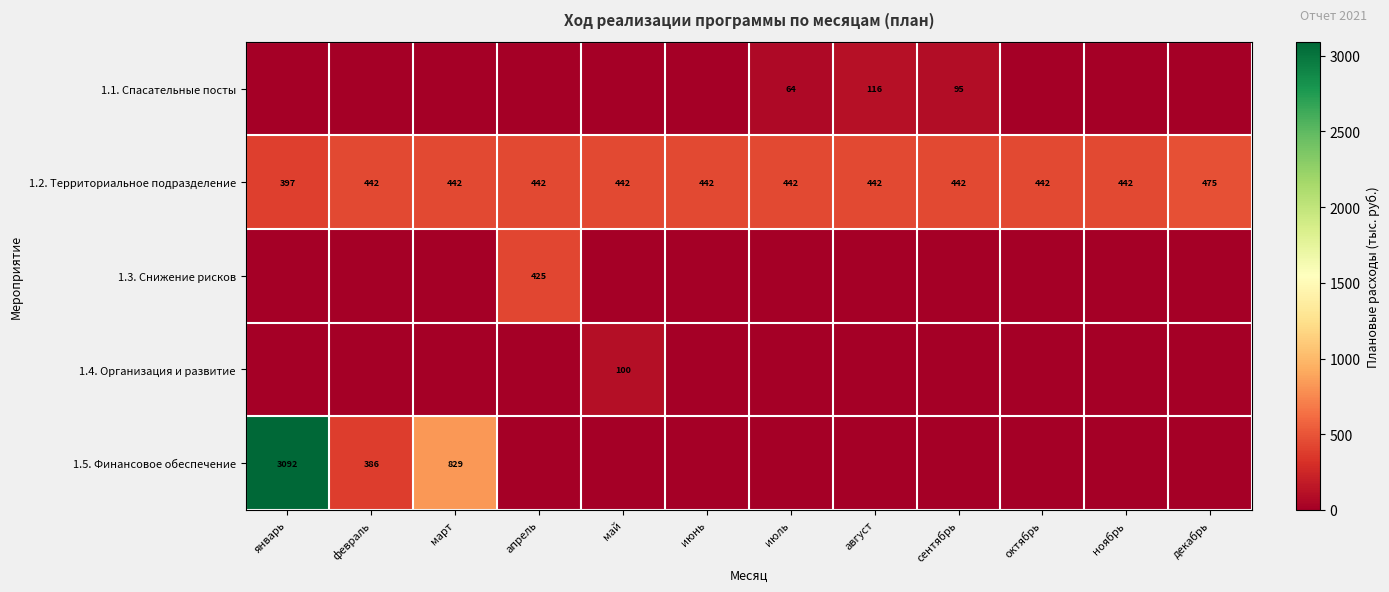

What is the approximate value of 1.2. Территориальное подразделение at сентябрь, to the nearest 10?

440